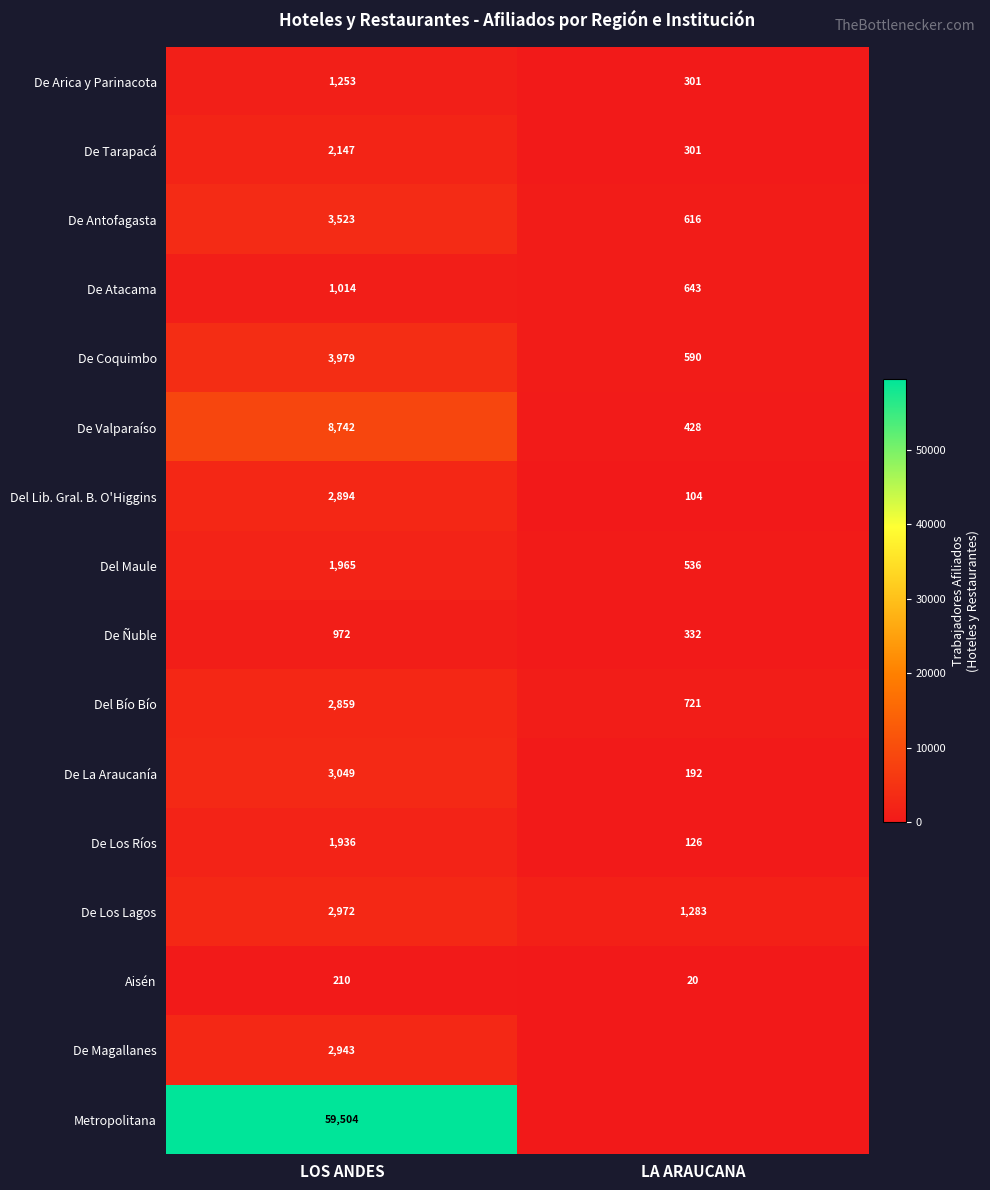

What is the difference between the highest and lowest values at LOS ANDES?

59294